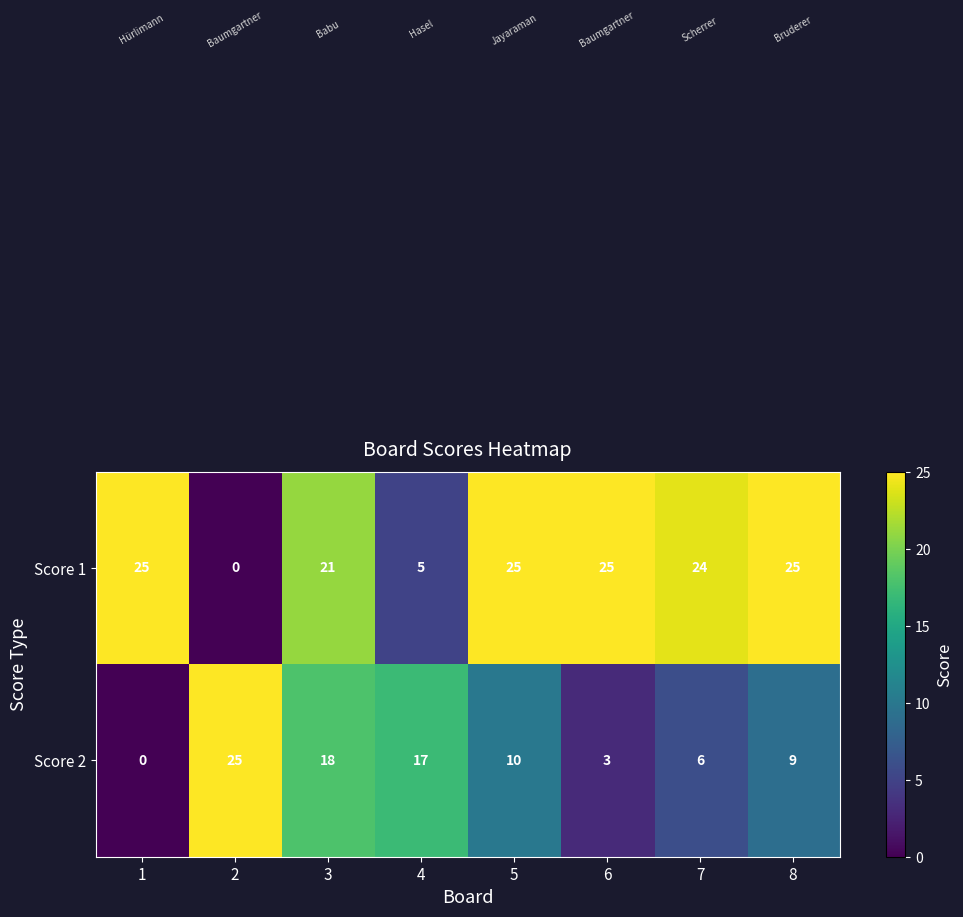

Which series changed the most between 1 and 5?

Score 2